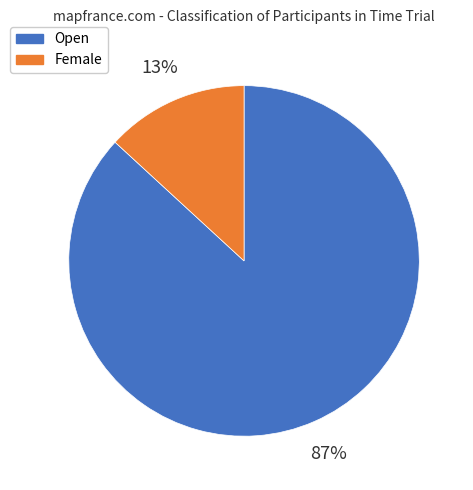

To the nearest percent, what percentage of the pie is Open?

87%